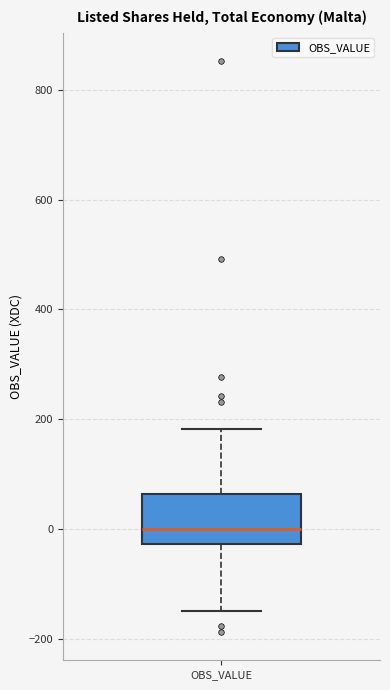

Read this box plot against the y-axis: the position of the median line, the range covered by the box, and the ends of both whiskers. The values are not printed on the chart, so give them approximately, as read against the axis.

median 0, box -20 to 60, whiskers -160 to 180